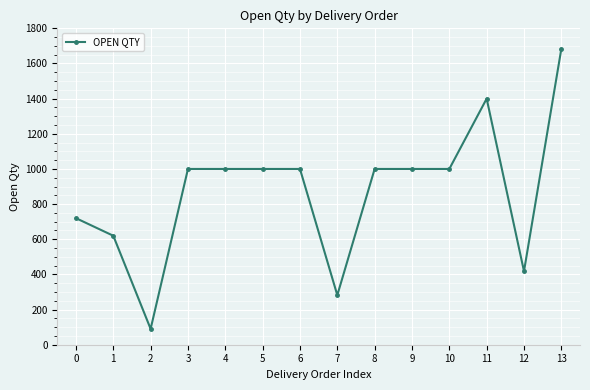

Reading left to right, what are all the values shown in this chart?

0=720	1=620	2=90	3=1000	4=1000	5=1000	6=1000	7=282	8=1000	9=1000	10=1000	11=1400	12=418	13=1683